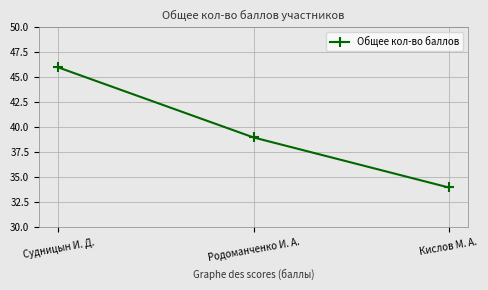

Does the chart display data point markers on the line(s)?

Yes